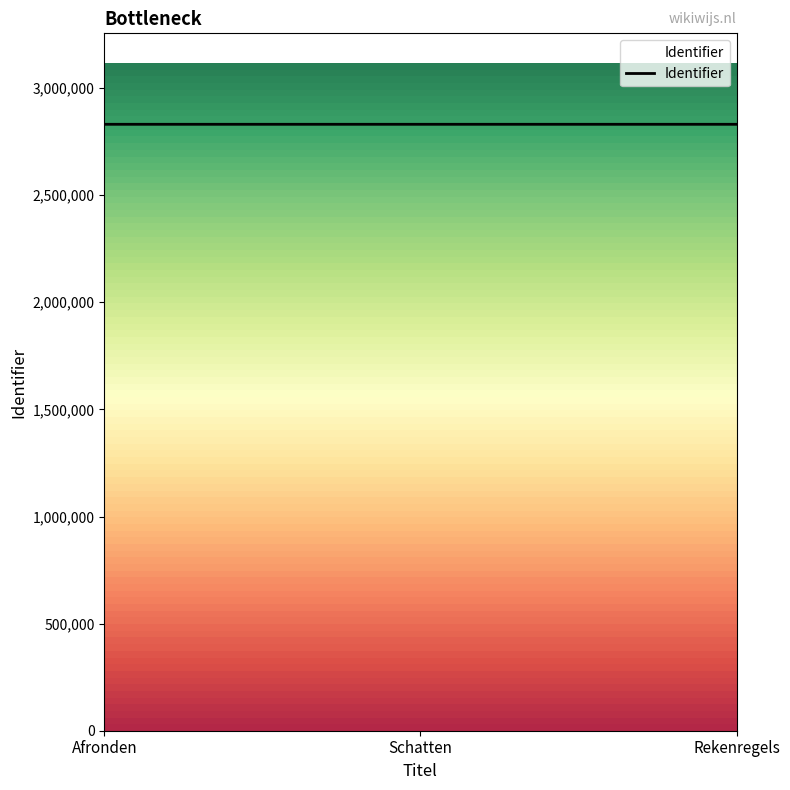

Is it true that the value at Rekenregels is 2830841?

True